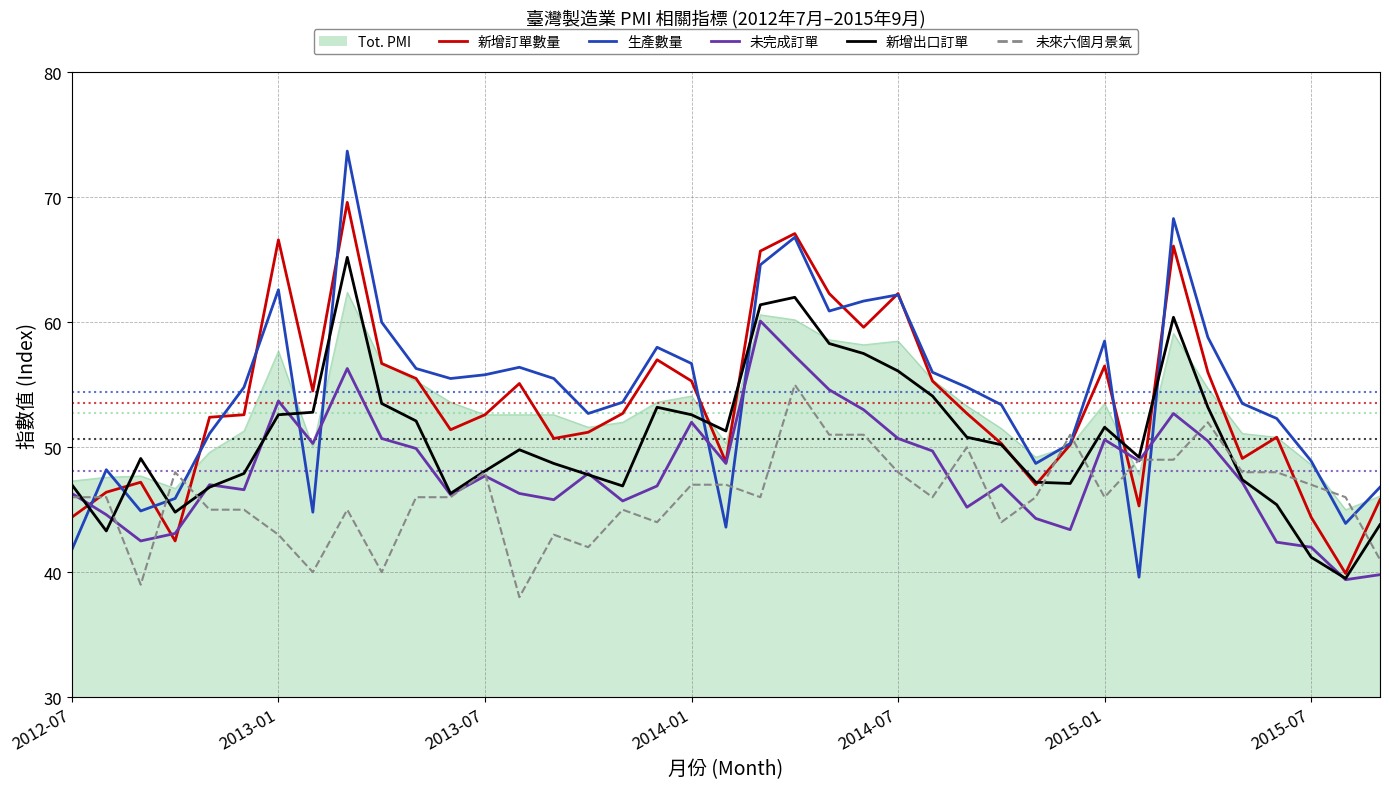

What is the smallest value displayed?

38.0